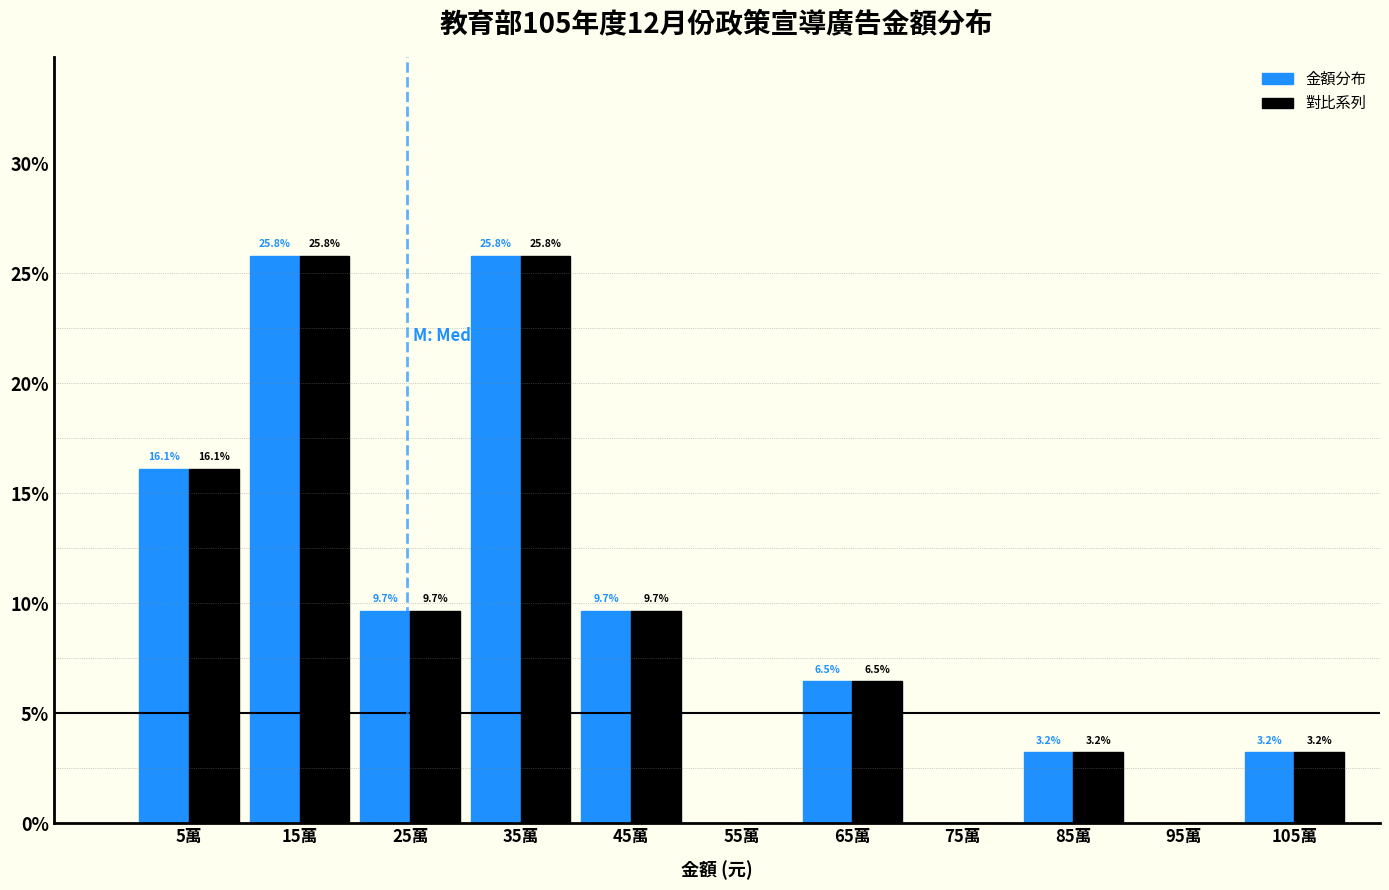

What is the total value across all series at 45萬?

19.4